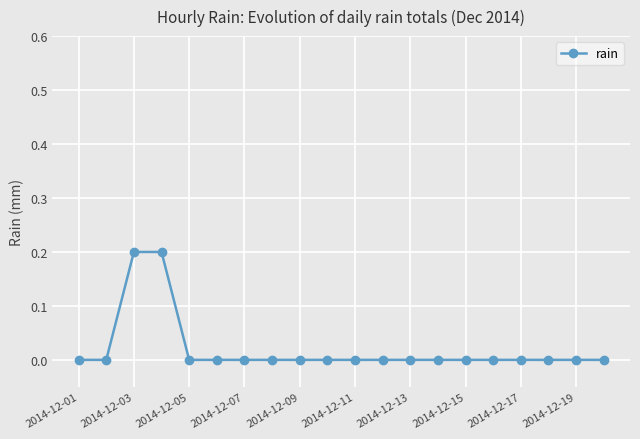

How many distinct data groups are displayed?

1